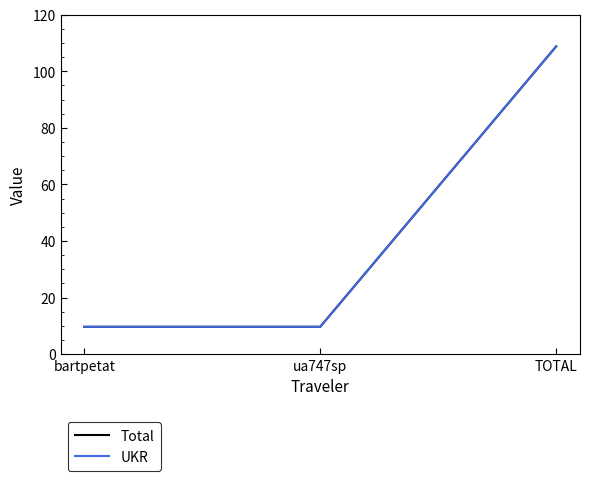

Does the chart have visible grid lines?

No